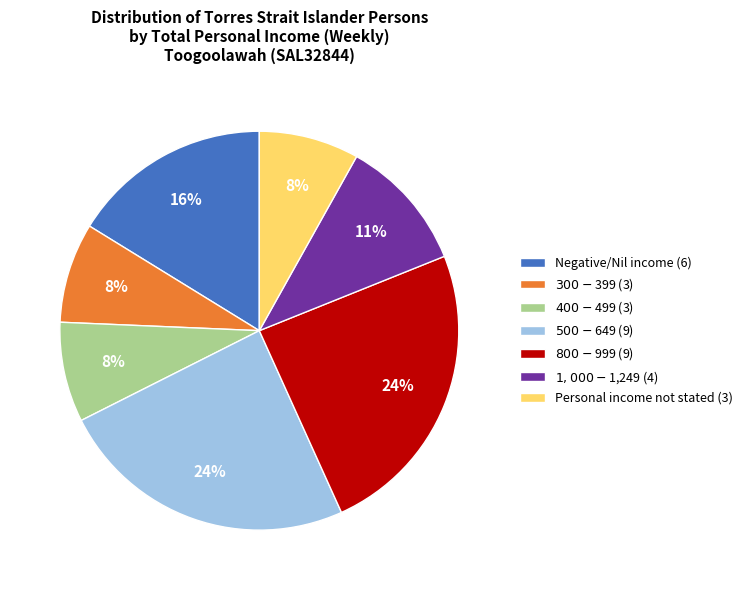

True or false: $1,000-$1,249 accounts for 11% of the total.

True